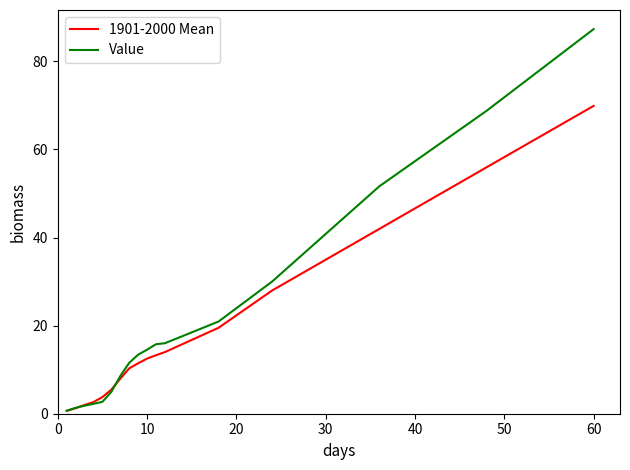

Does the chart have visible grid lines?

No